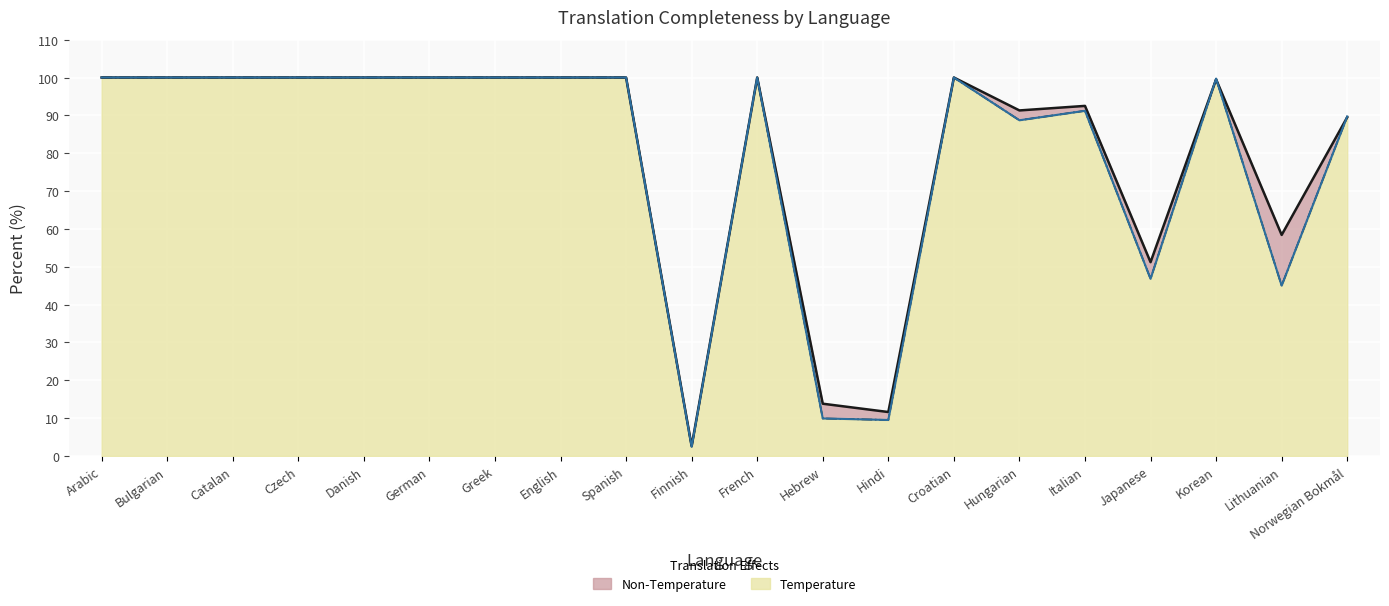

In translated_percent, how many points are lower than both neighbors (excluding endpoints)?

5